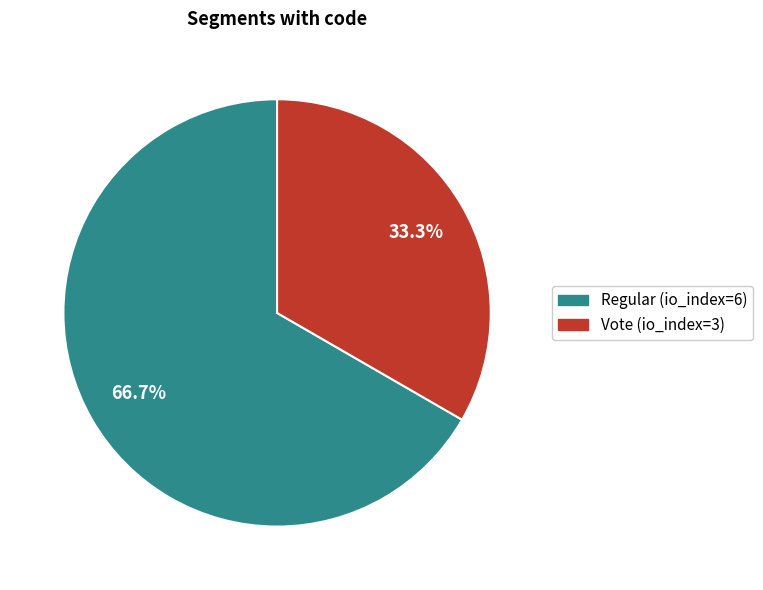

To the nearest percent, what is the average slice percentage?

50%